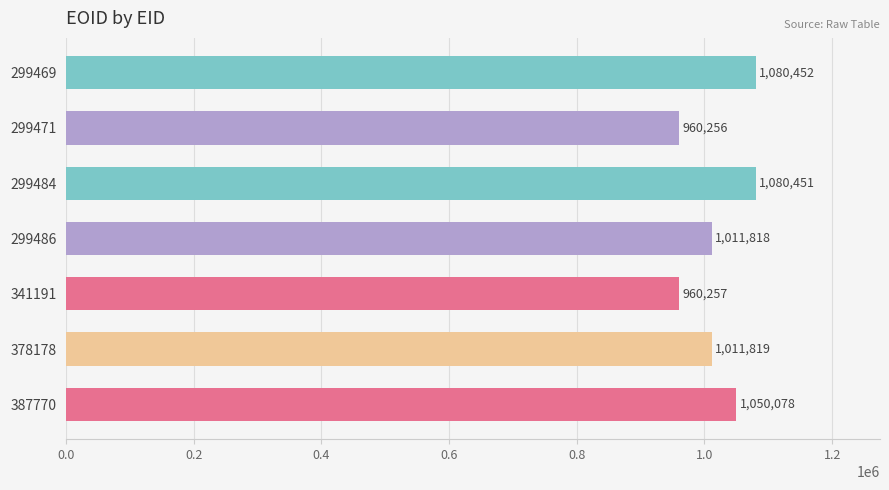

What is the value of the 3rd bar from the top?

1080451